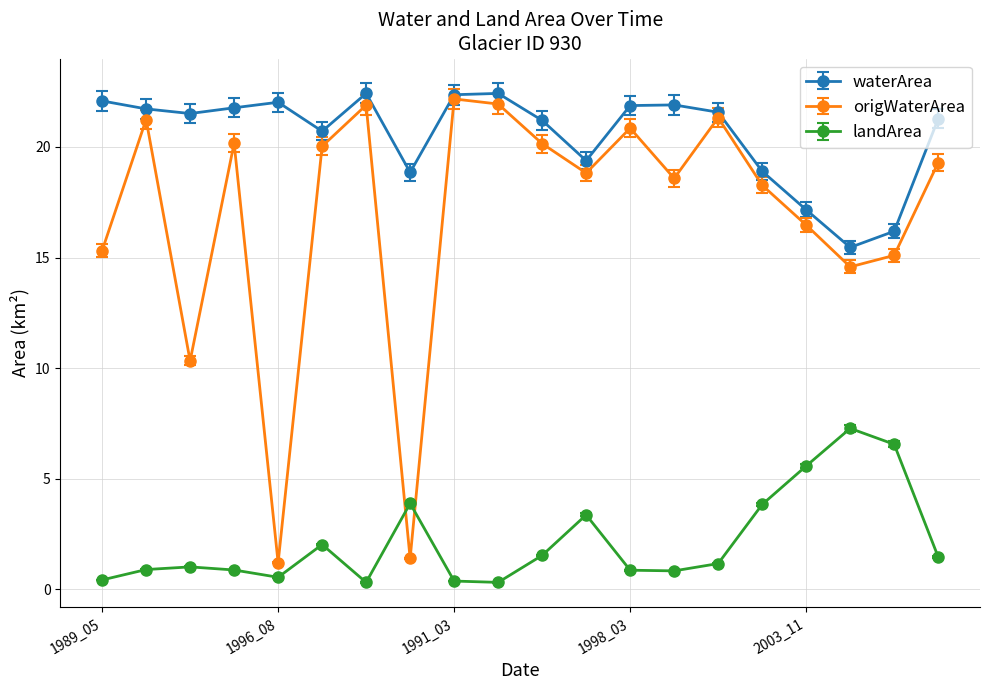

What is the maximum value shown in the chart?

22.4